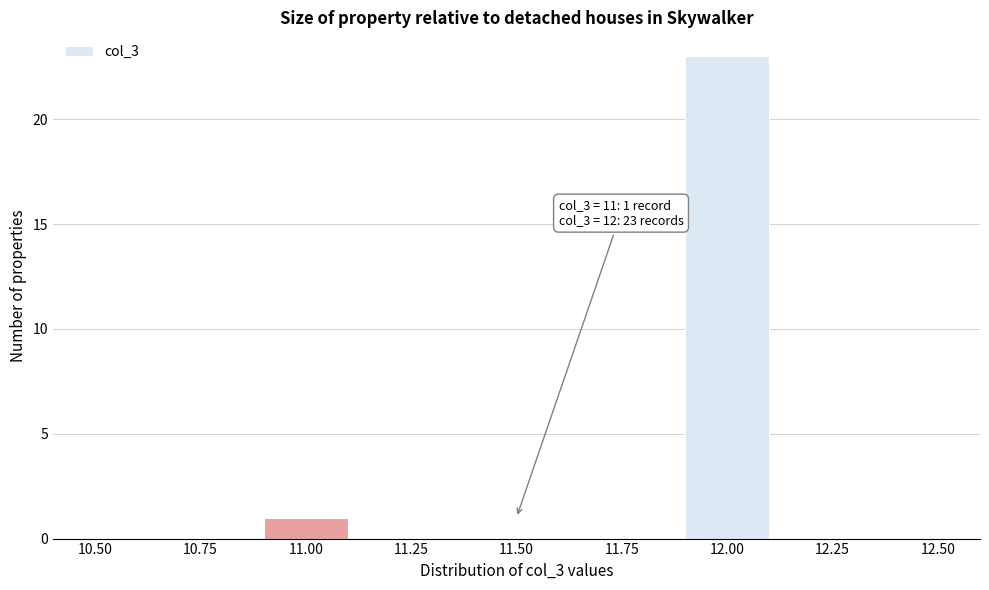

Over which range of the x-axis is the bar tallest?

11.9 to 12.1